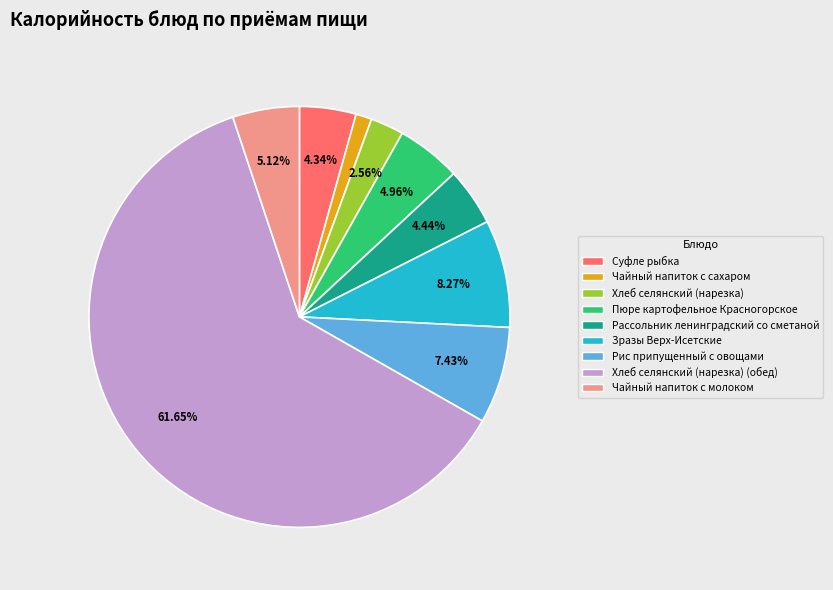

To the nearest percent, what is the difference between the largest and smallest slice percentages?

60%